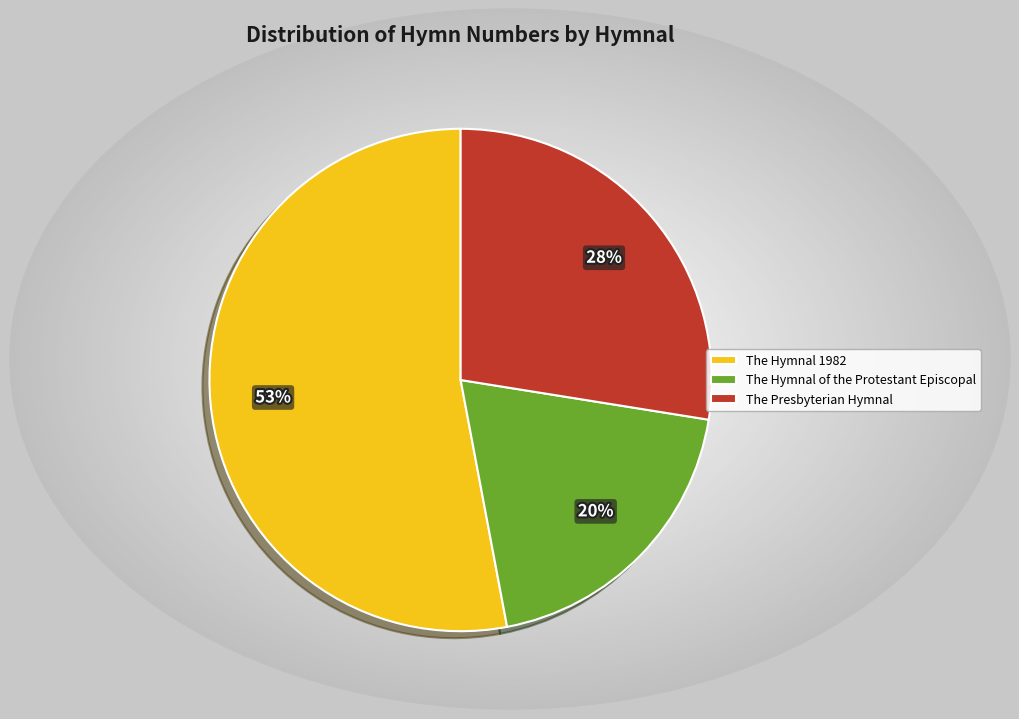

Is there a majority slice in this chart?

Yes